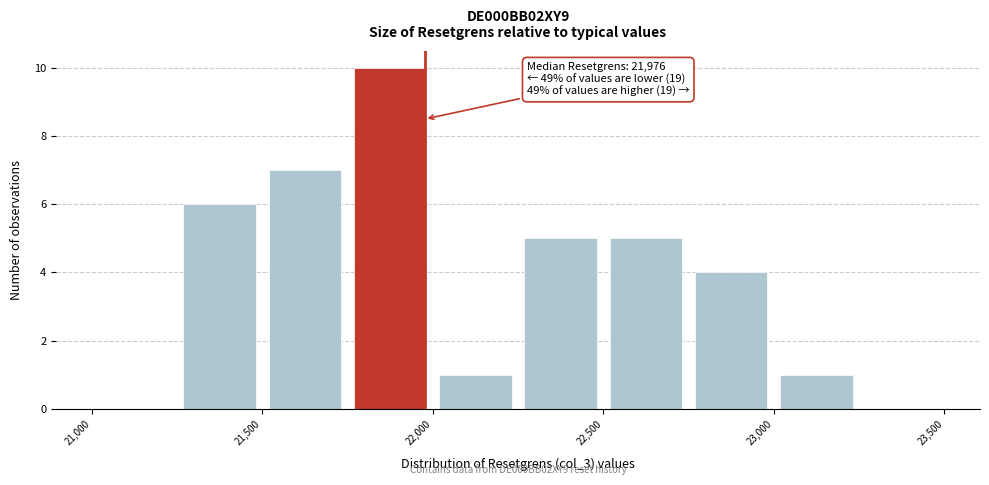

Over which range of the x-axis is the bar tallest?

21750 to 22000